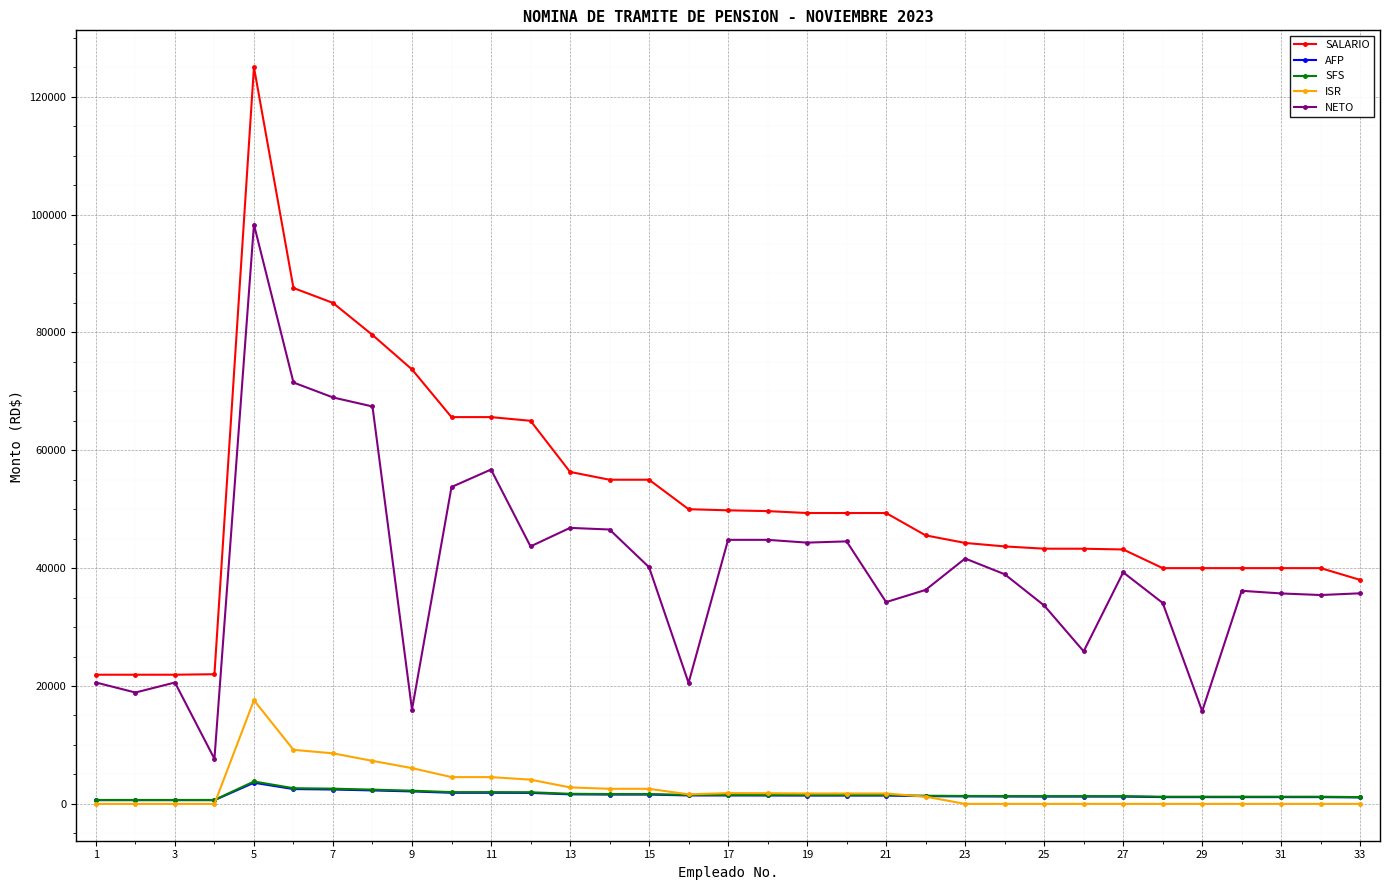

Which series has the largest range (max minus min)?

SALARIO